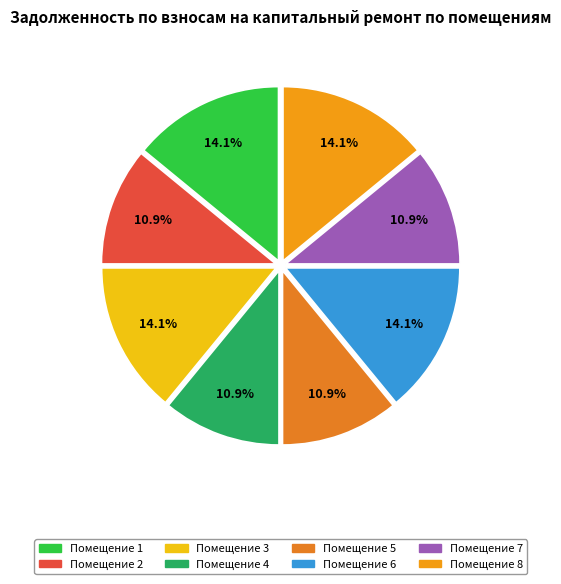

Count the number of slices in the pie.

8